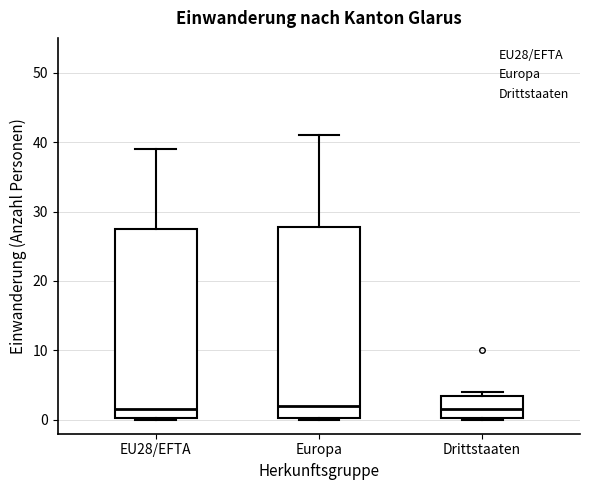

Reading left to right, read every box against the y-axis: the position of its median line, the range the box covers, and the ends of its whiskers. The values are not printed on the chart, so give them approximately, as read against the axis.

EU28/EFTA: median 2, box 0 to 28, whiskers 0 to 39
Europa: median 2, box 0 to 28, whiskers 0 to 41
Drittstaaten: median 2, box 0 to 4, whiskers 0 to 4 (just above the box's upper edge)